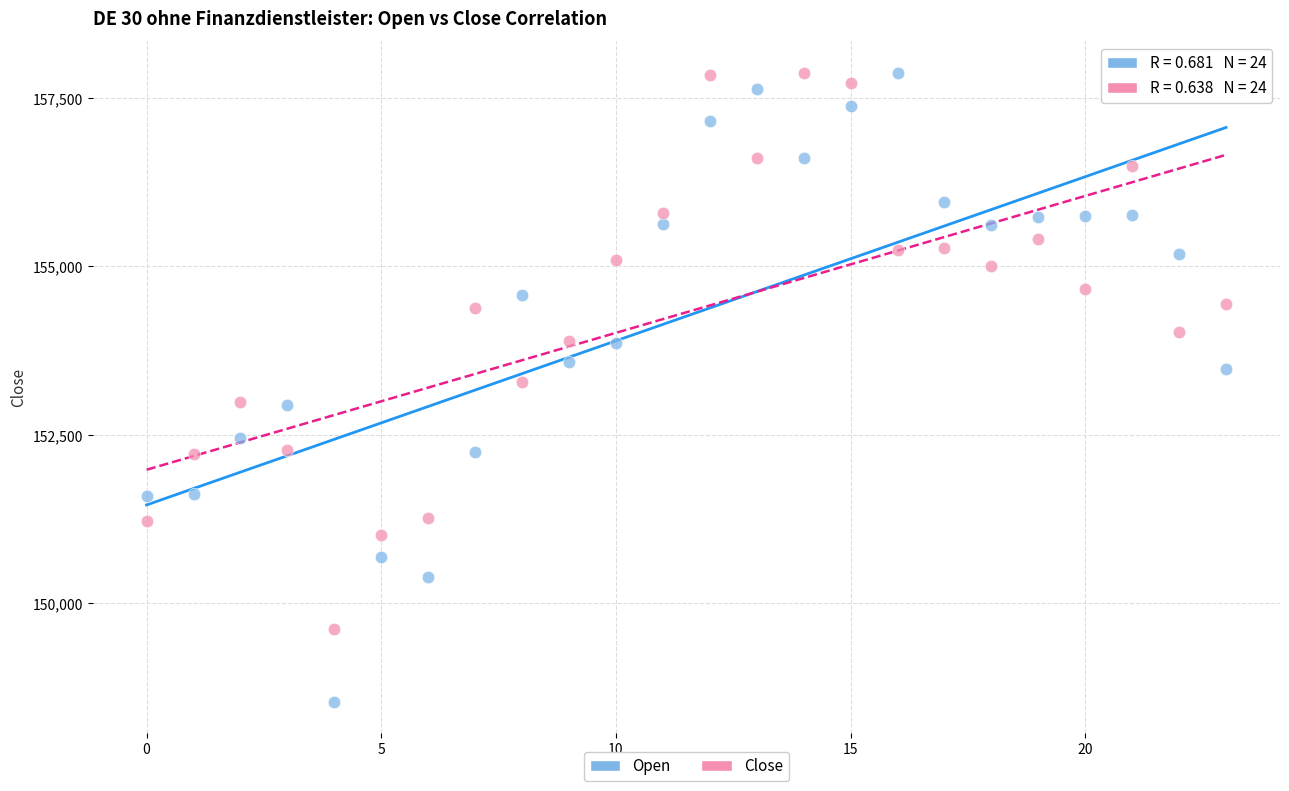

Which series has the widest spread of Y values?

Open